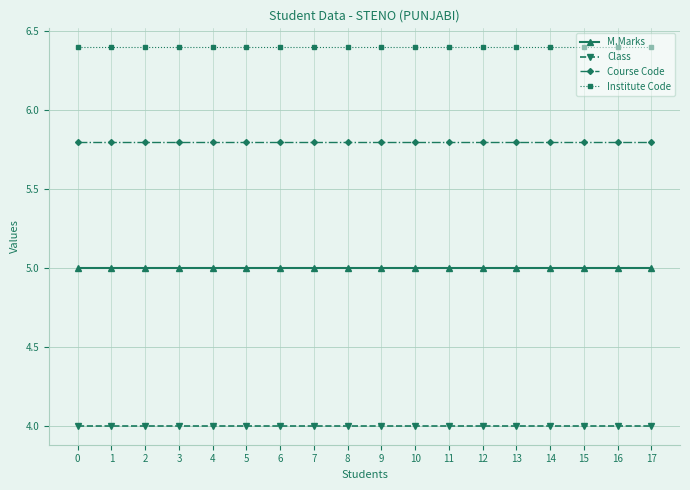

What is the value of the Institute Code point at the 16th from the left?

6.4